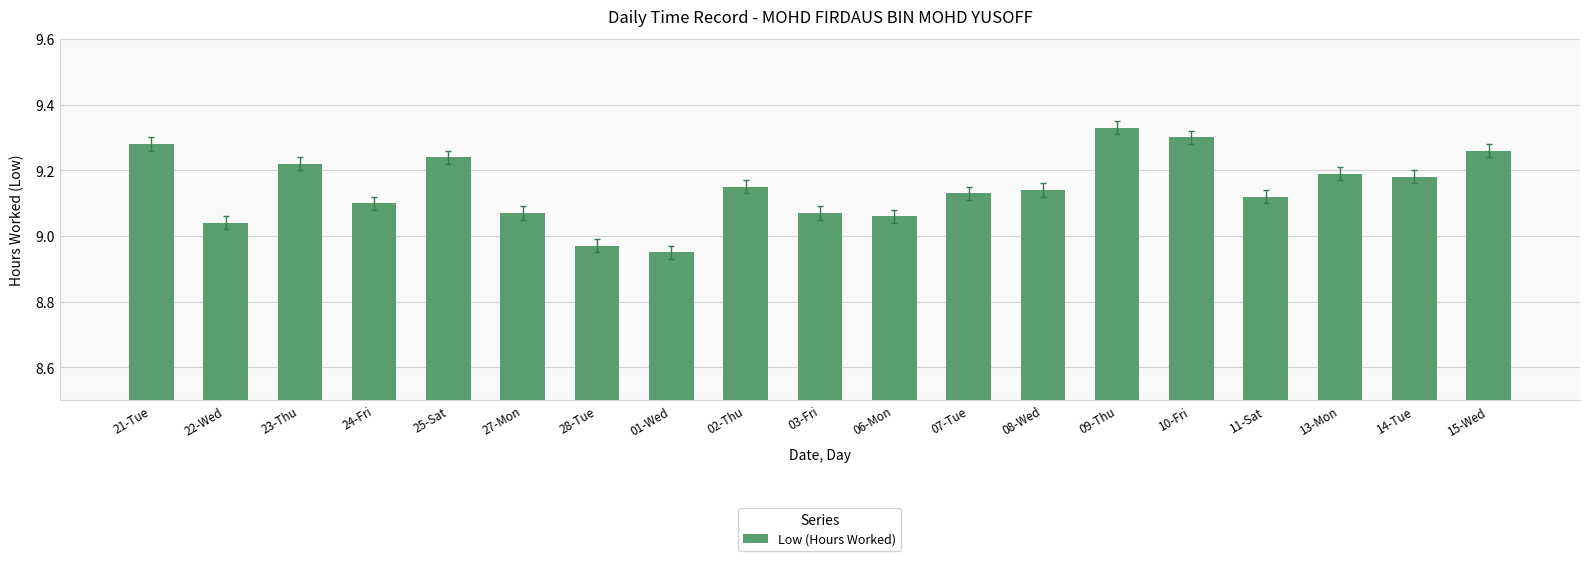

True or false: the data shows 5.5 at 22-Wed.

False